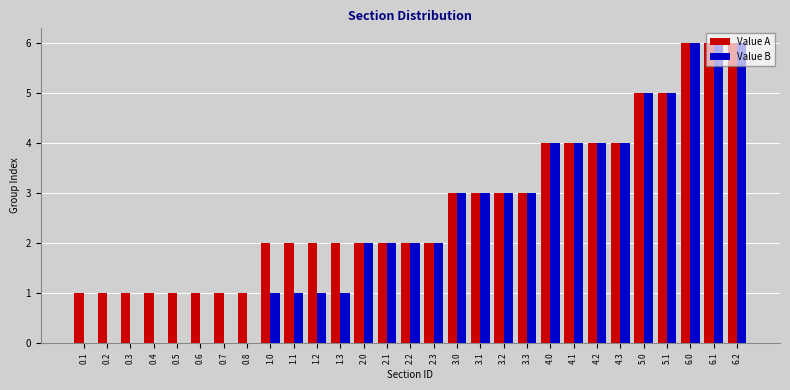

Which series has the largest total across all categories?

Value A